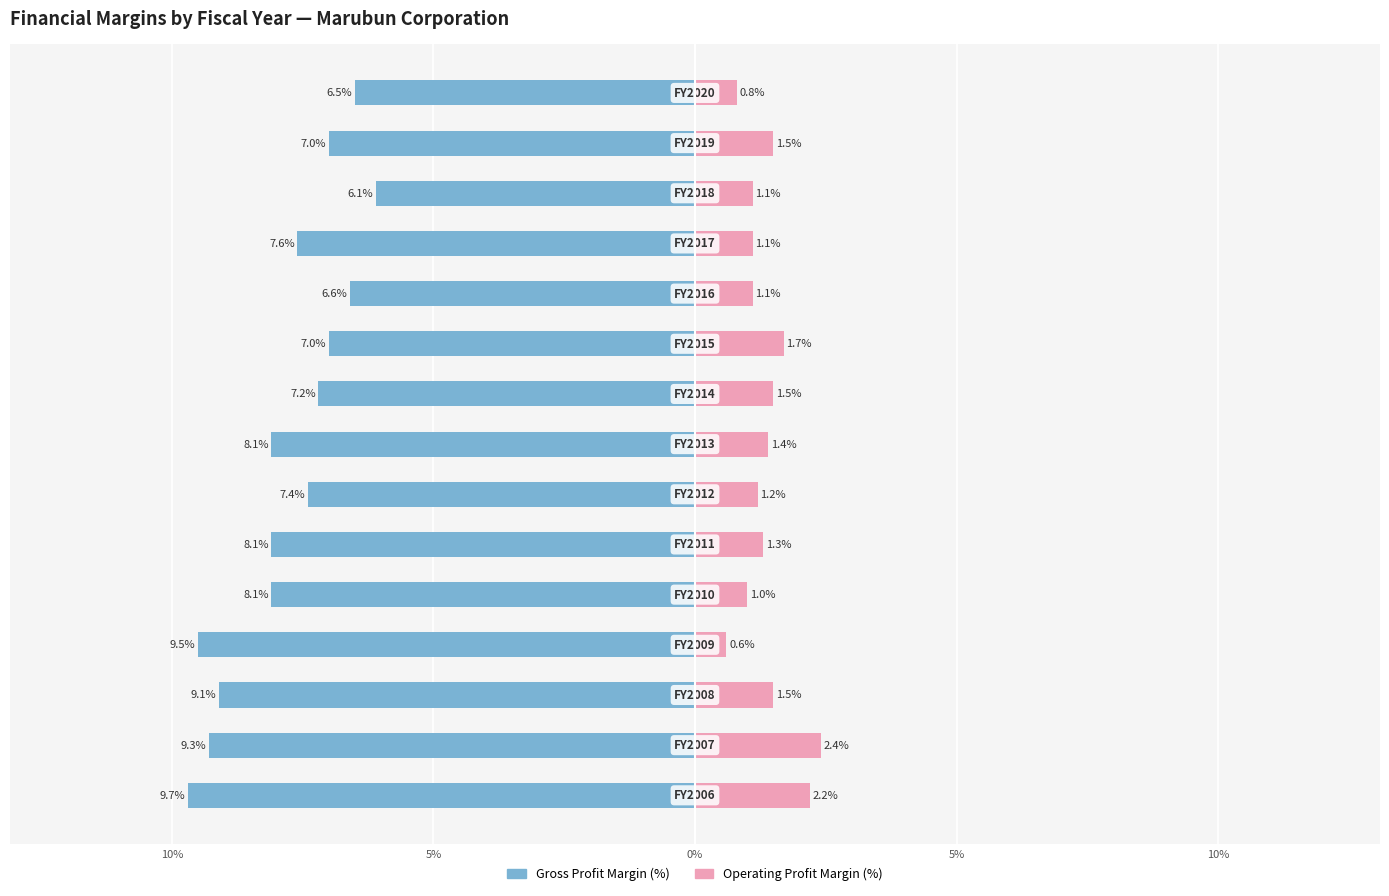

Which has a higher value, 10% or 10%?

10%